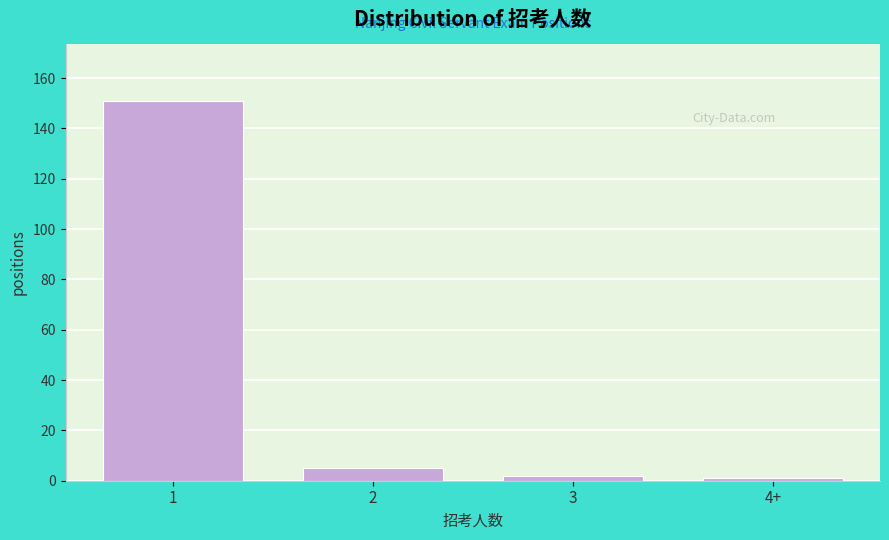

Reading right to left, extract all data points from this chart.

4+=1	3=2	2=5	1=151